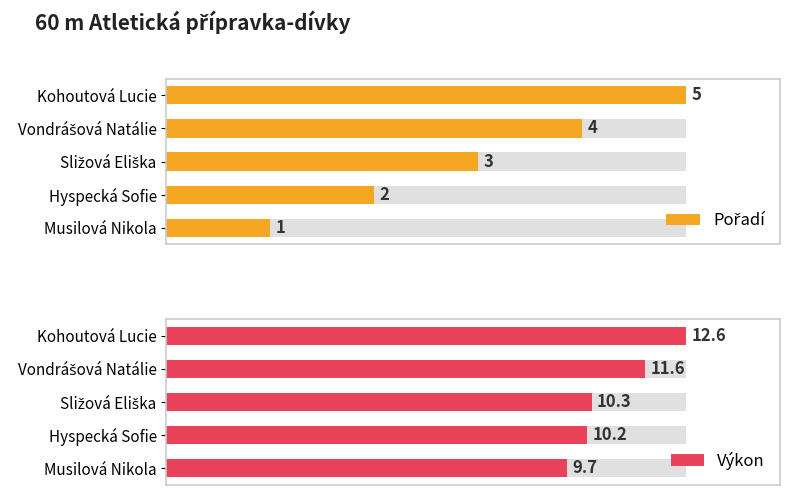

At which category does the chart reach its peak across all series?

Kohoutová Lucie